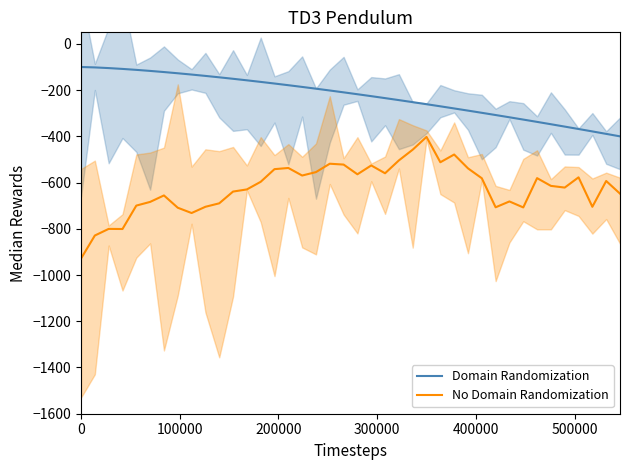

At how many categories does at least one series exceed -755?

40